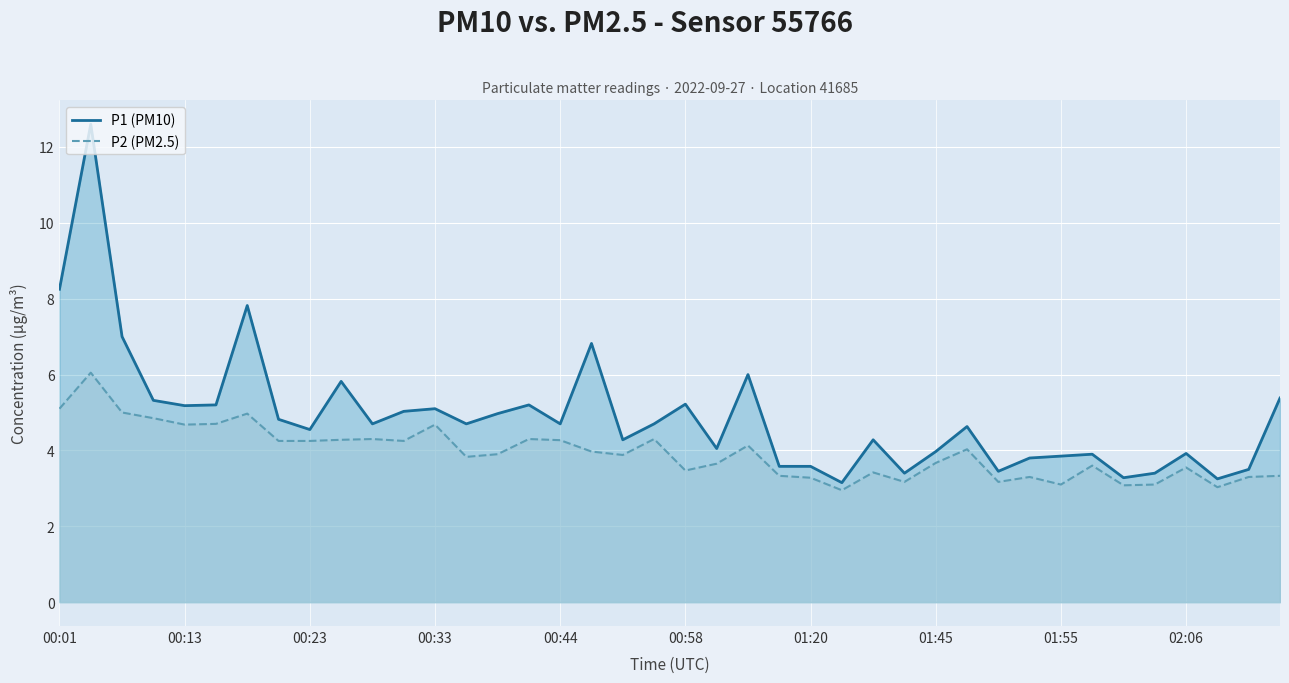

Is it true that P2 (PM2.5) equals 7.3 at 00:23?

False